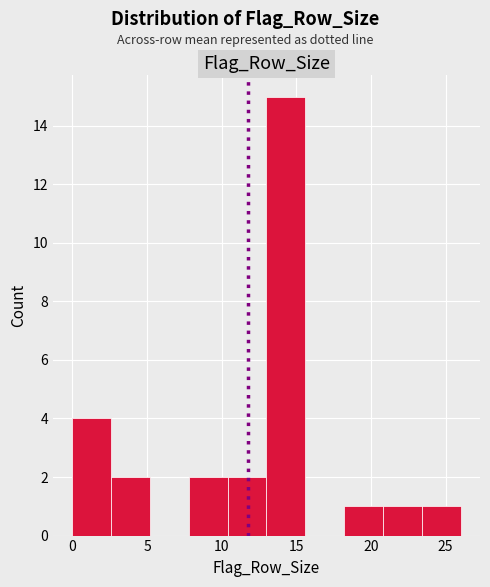

Reading left to right, transcribe this chart: for each bar, give the range it covers on the x-axis and its height. Neither the bar edges nor the heights are printed on the chart, so give them approximately, as read against the axes.

0.0 to 2.6: 4
2.6 to 5.2: 2
5.2 to 7.8: 0
7.8 to 10.4: 2
10.4 to 13.0: 2
13.0 to 15.6: 15
15.6 to 18.2: 0
18.2 to 20.8: 1
20.8 to 23.4: 1
23.4 to 26.0: 1